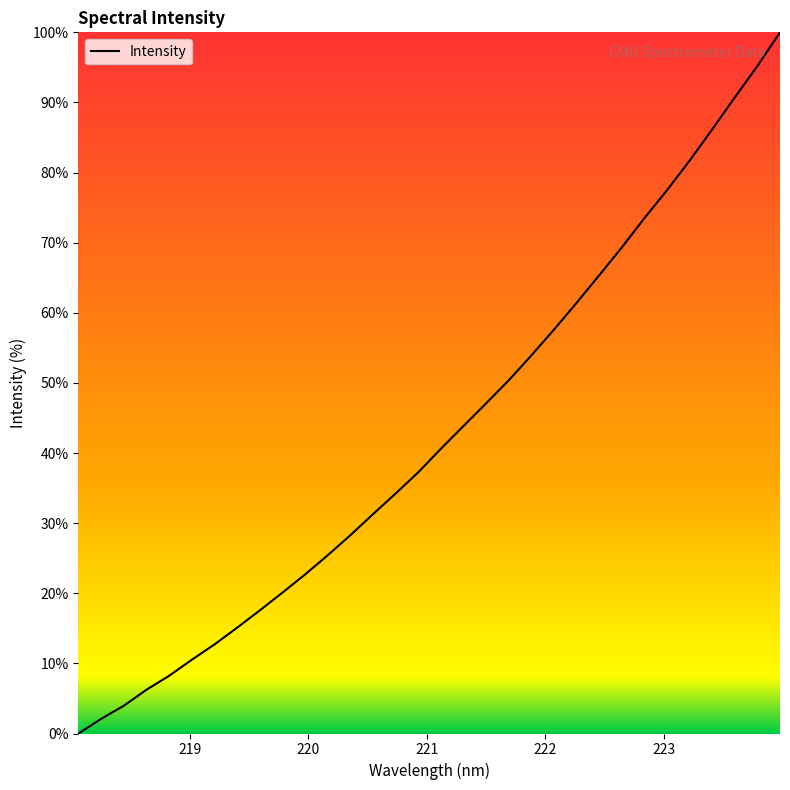

What is the maximum value shown in the chart?

100.0